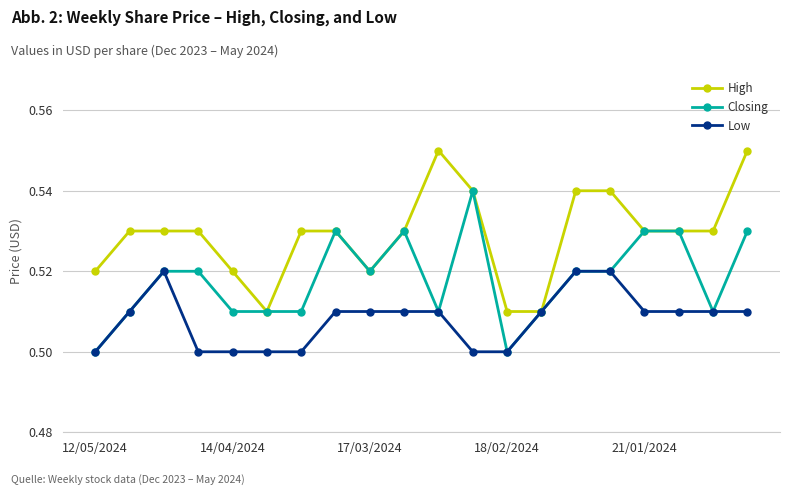

How many Closing values are between 0 and 1?

20